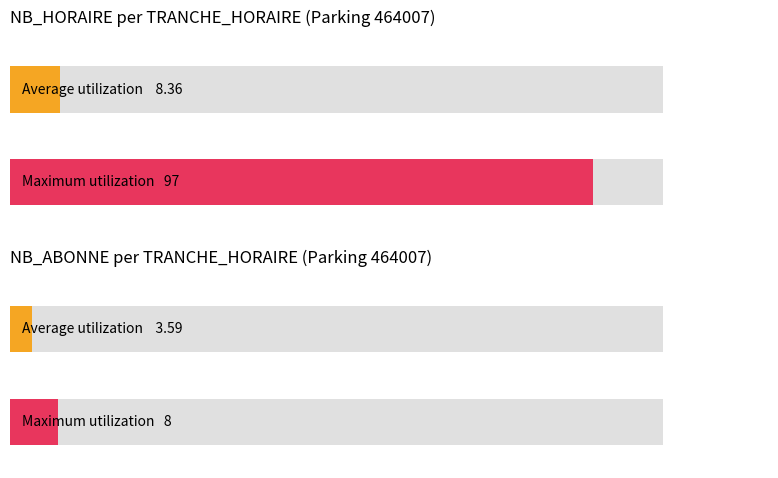

Rank the series by their maximum value, from lowest to highest.

NB_ABONNE, NB_HORAIRE